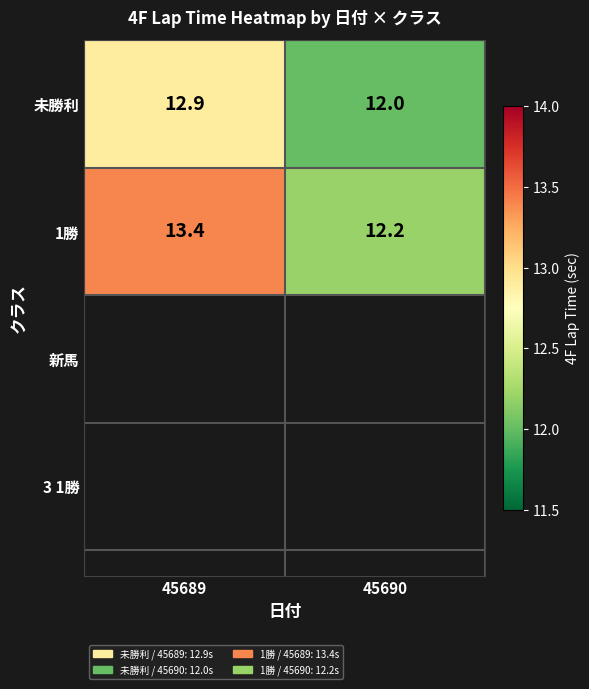

What is the smallest value displayed?

12.0